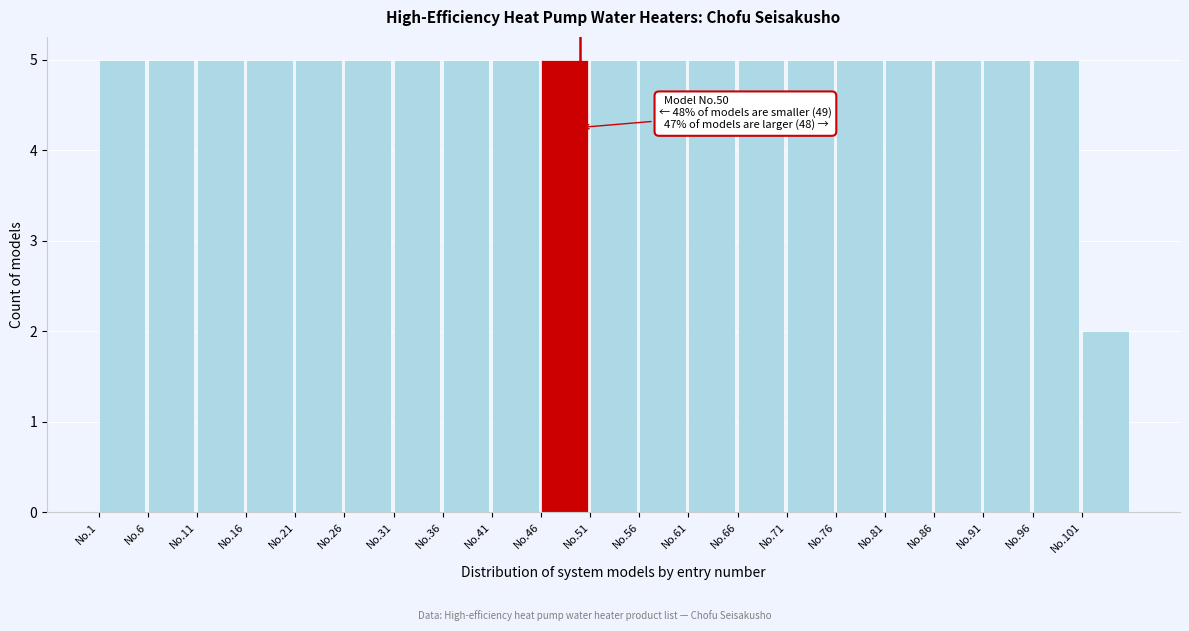

Reading left to right, what are all the values shown in this chart?

5	5	5	5	5	5	5	5	5	5	5	5	5	5	5	5	5	5	5	5	2